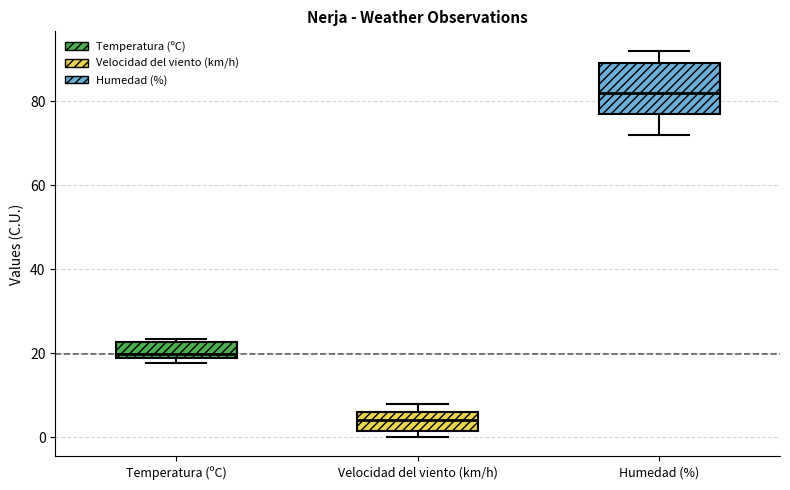

Reading left to right, read every box against the y-axis: the position of its median line, the range the box covers, and the ends of its whiskers. The values are not printed on the chart, so give them approximately, as read against the axis.

Temperatura (ºC): median 20, box 18 to 22, whiskers 18 (just below the box's lower edge) to 24
Velocidad del viento (km/h): median 4, box 2 to 6, whiskers 0 to 8
Humedad (%): median 82, box 78 to 90, whiskers 72 to 92